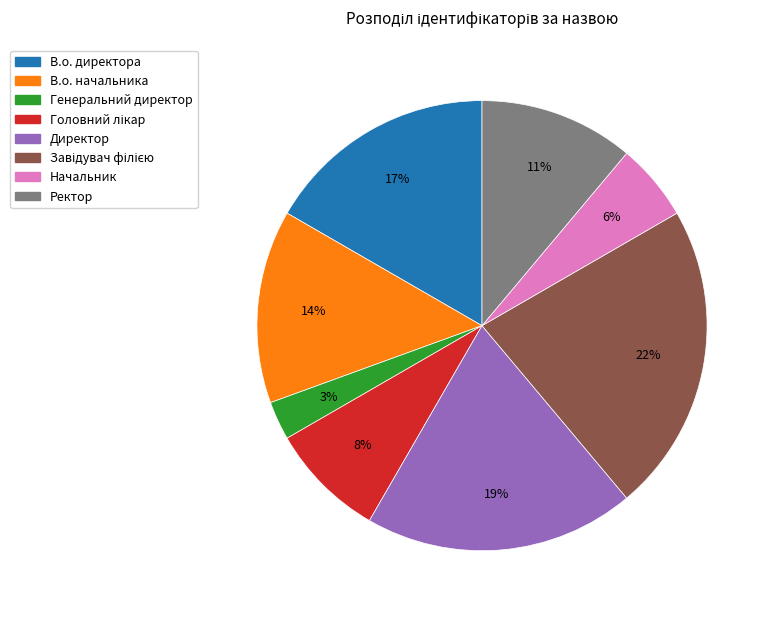

Which category has the smallest portion of the pie?

Генеральний директор